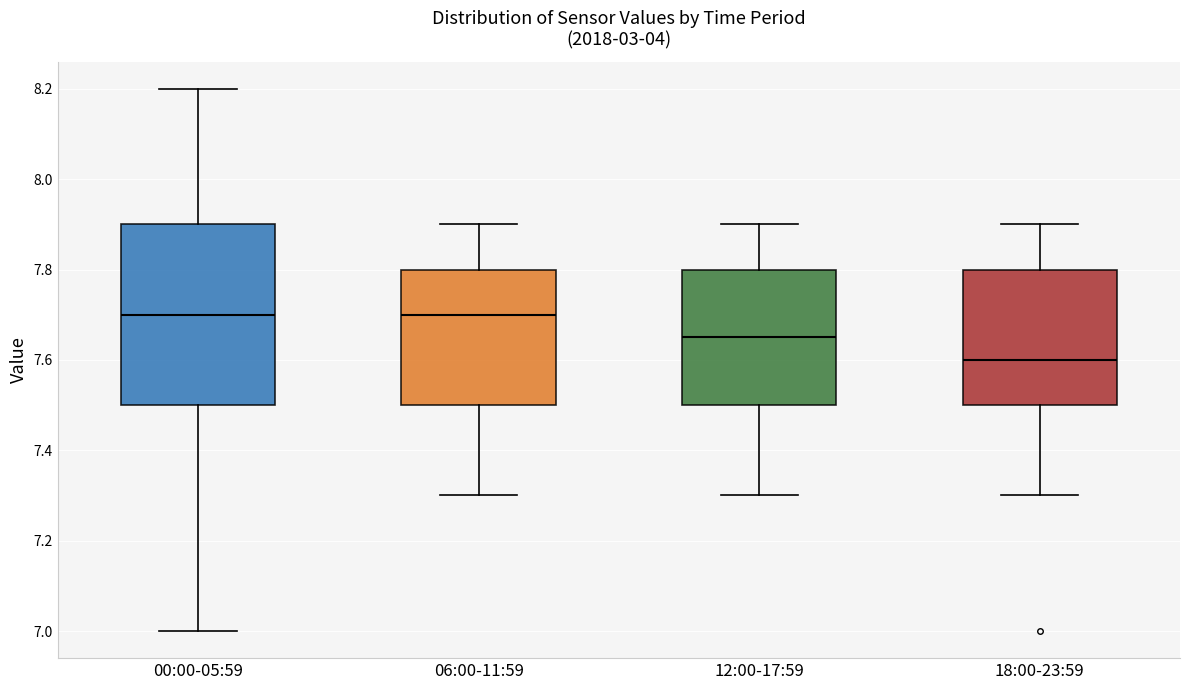

Where does the lower whisker of the box for 06:00-11:59 end on the y-axis? The values are not printed on the chart, so give them approximately, as read against the axis.

7.30